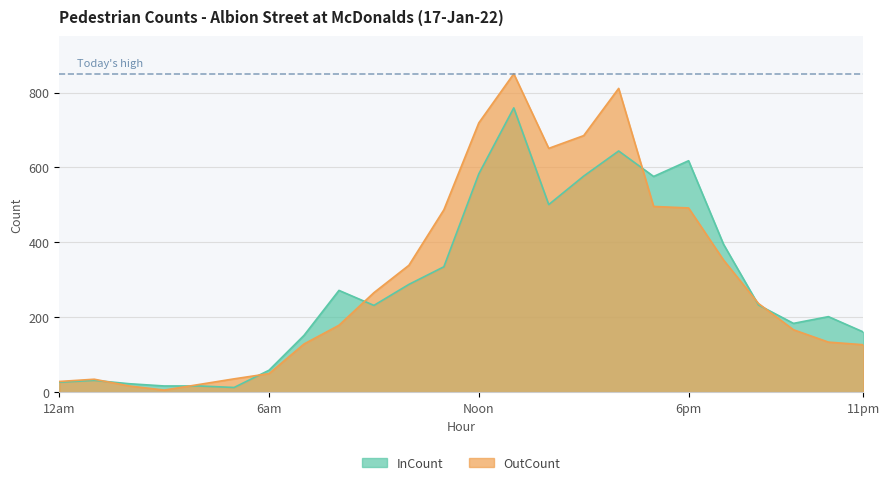

List the series in order of their peak value, highest first.

OutCount, InCount